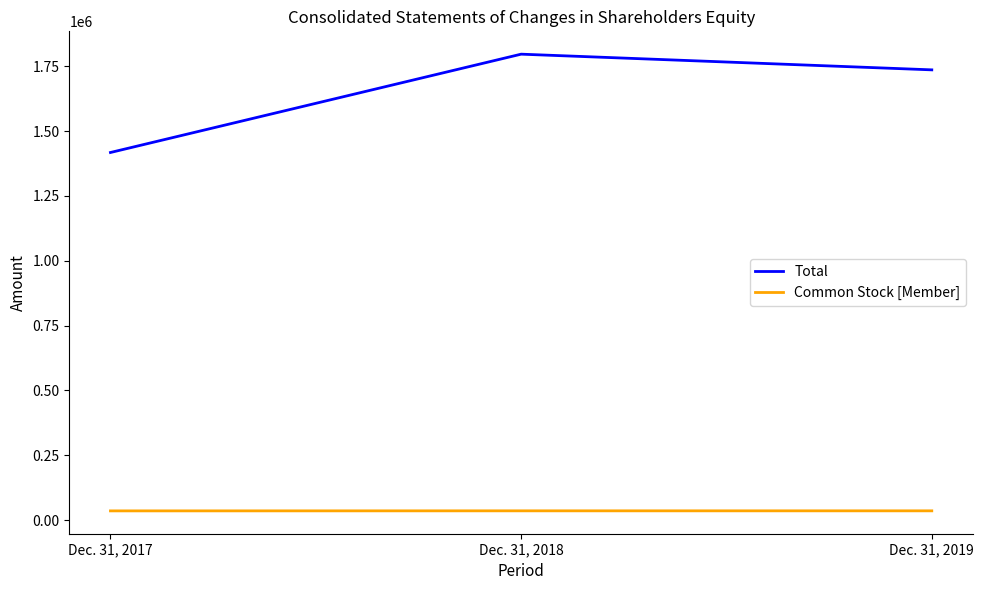

The value of Total at Dec. 31, 2017 is 2239472. True or false?

False